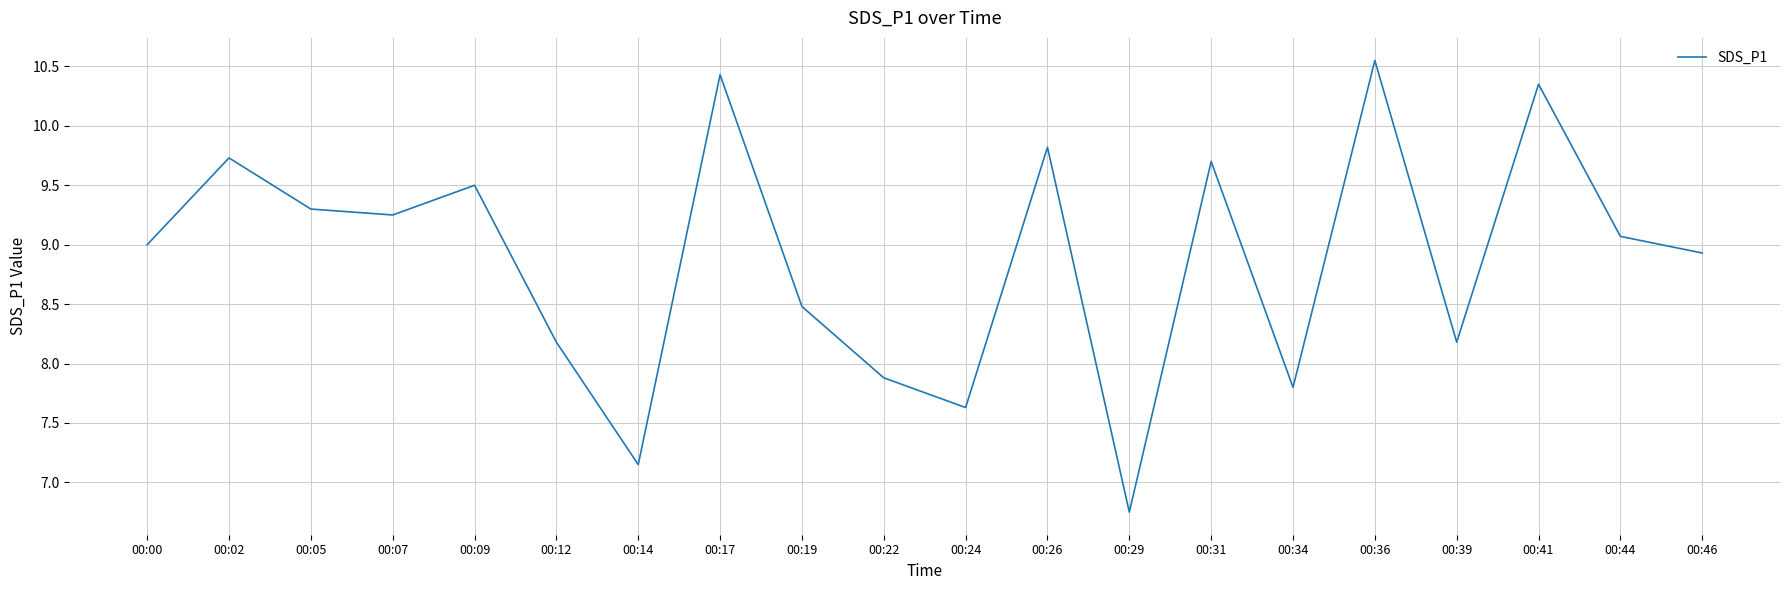

Which label corresponds to the largest value in the chart?

00:36